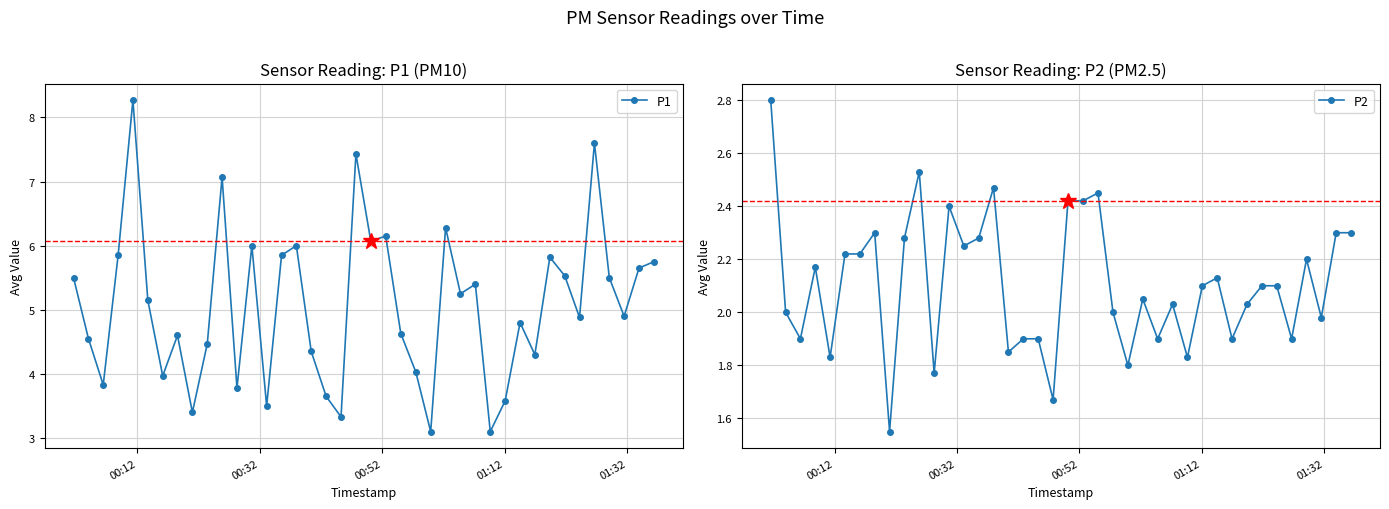

What is the average value of the P1 series?

5.1